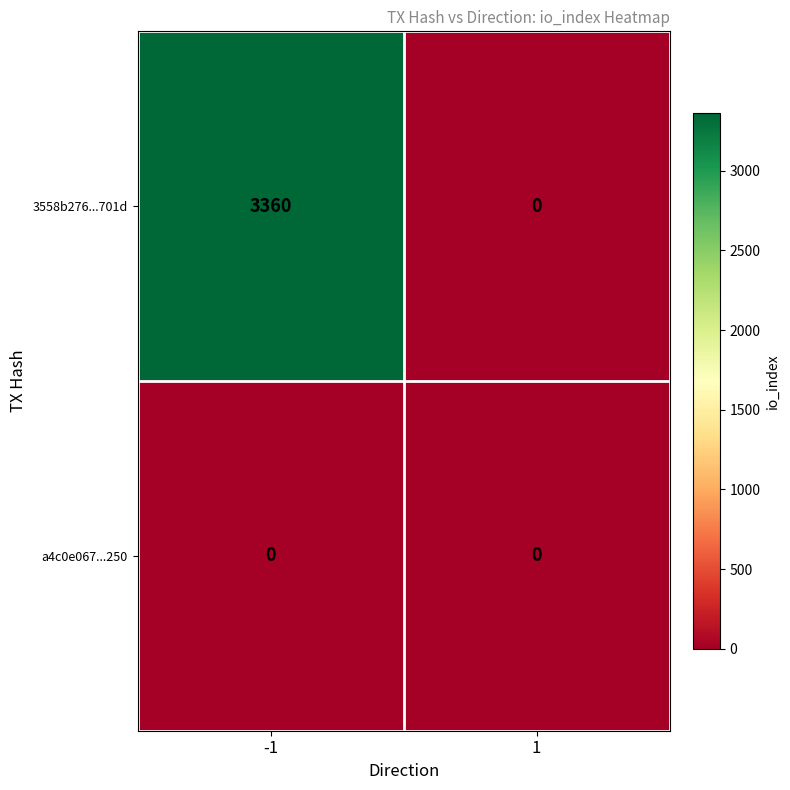

The 3558b276...701d series shows -1372 at 1. True or false?

False